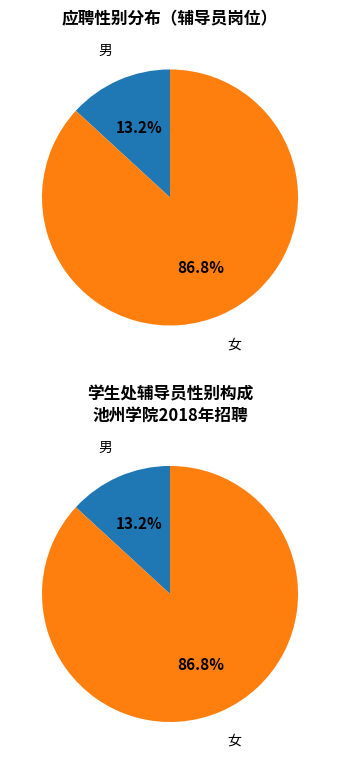

Is it true that 男 is 13% of the pie?

True